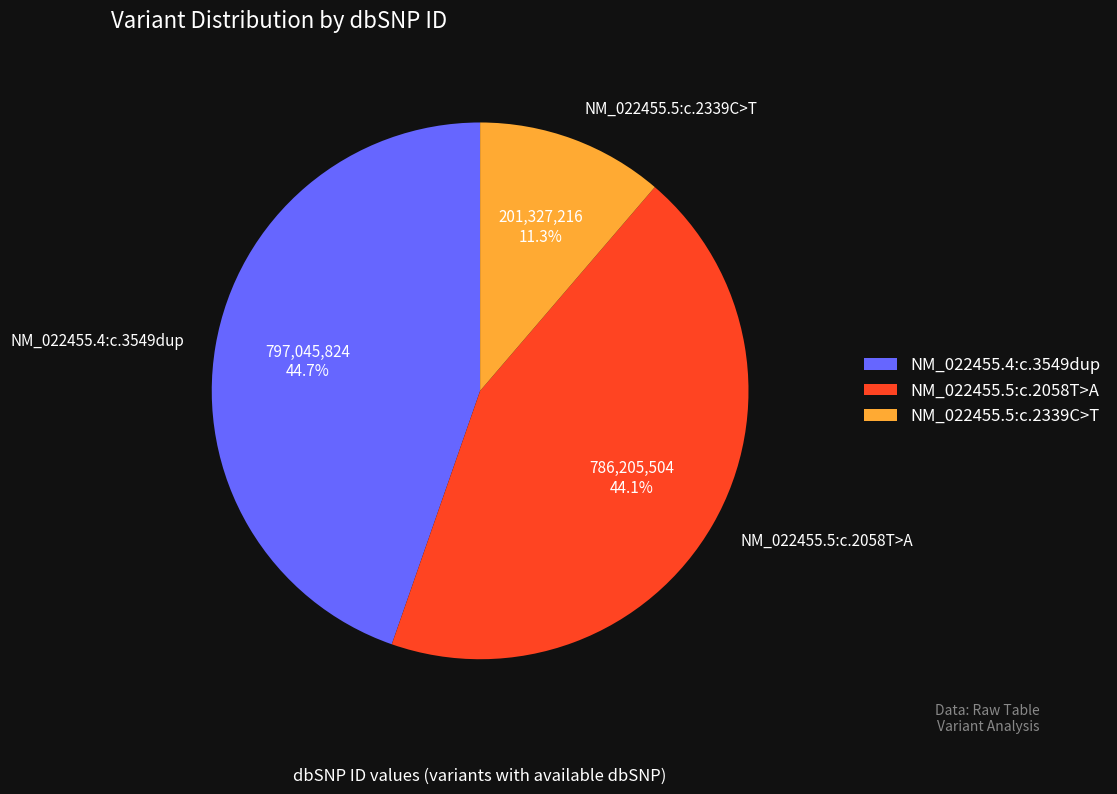

Count the number of slices in the pie.

3